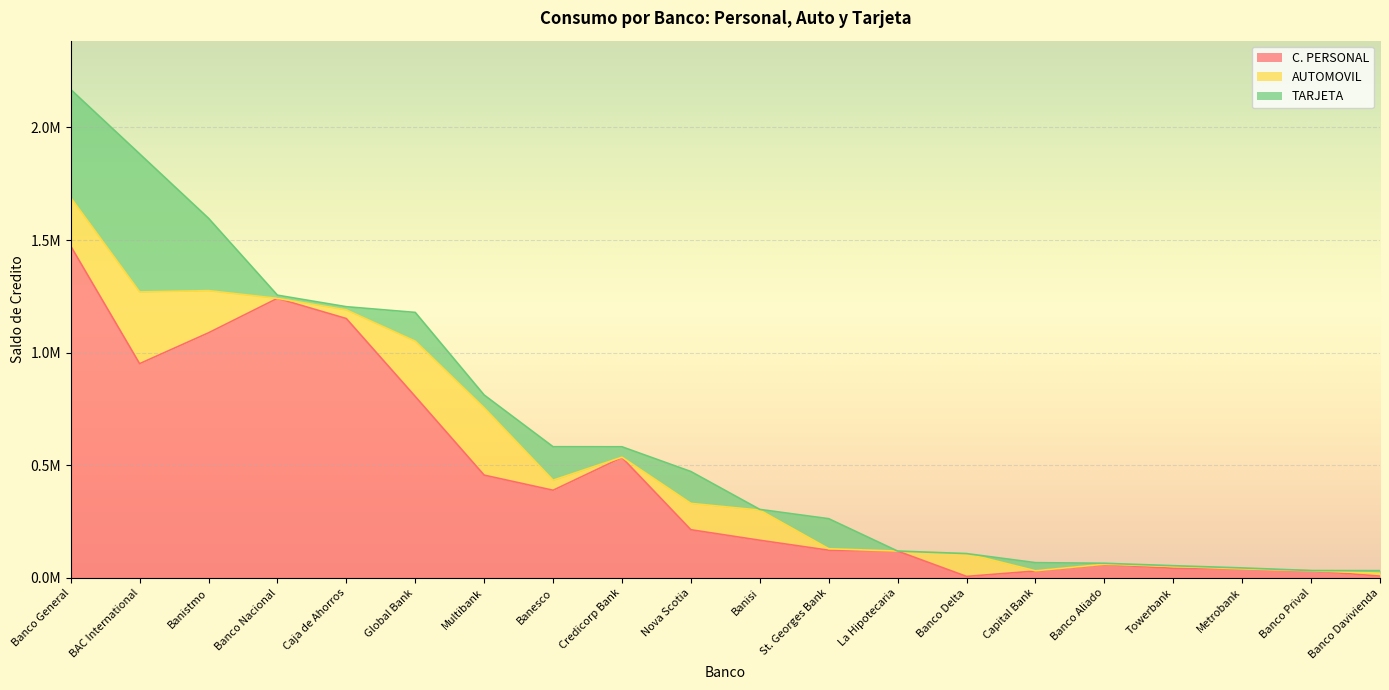

What is the spread (max minus min) of values at Banistmo?

900894.2